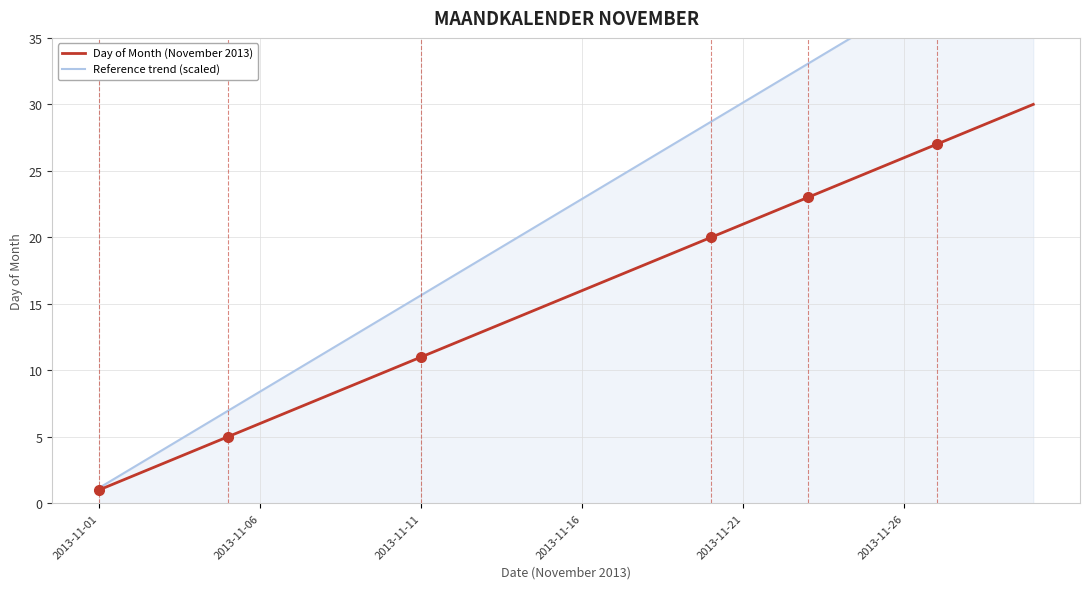

The value of Day of Month (November 2013) at 2013-11-26 is 26. True or false?

True